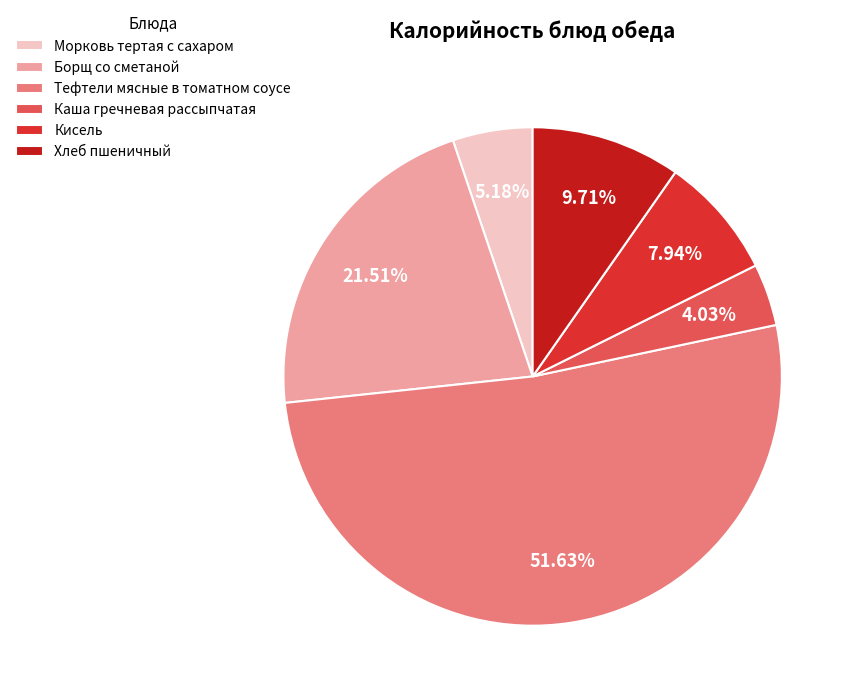

Which category accounts for the majority?

Тефтели мясные в томатном соусе